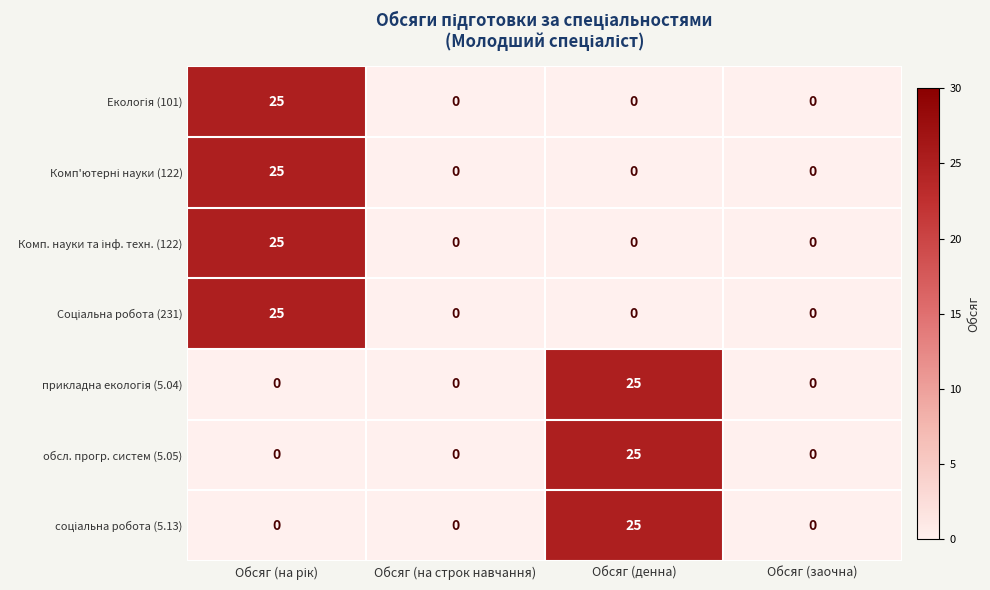

Which category has the highest value in the обсл. прогр. систем (5.05) series?

Обсяг (денна)